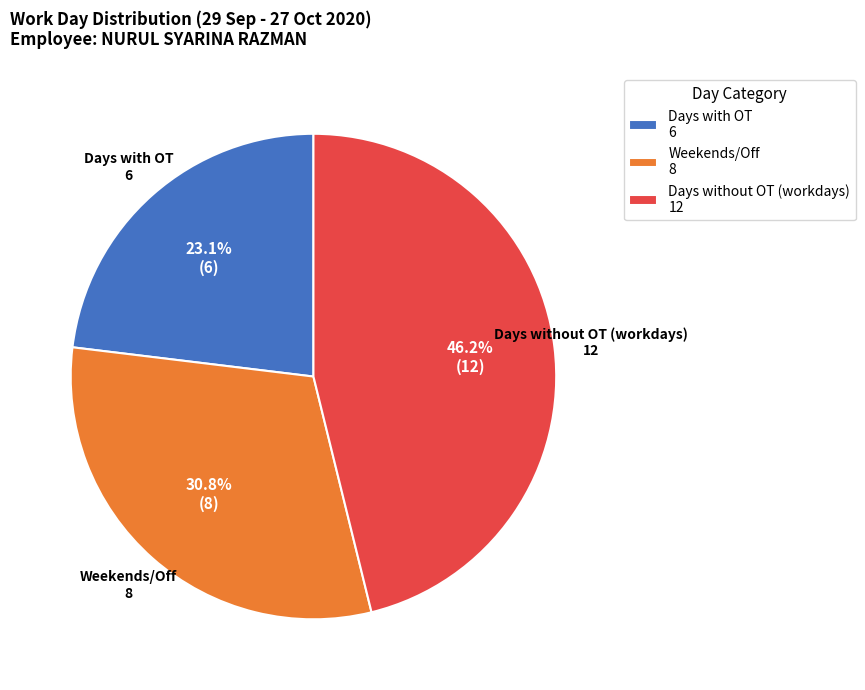

Is there any slice that represents more than half of the pie?

No